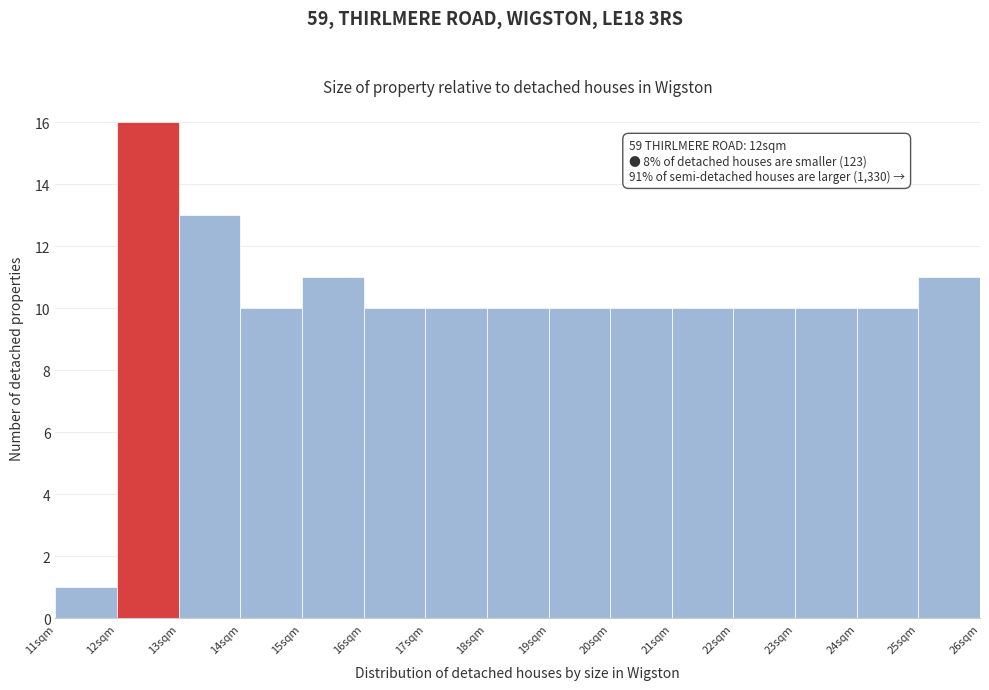

Over which range of the x-axis is the bar tallest?

12 to 13